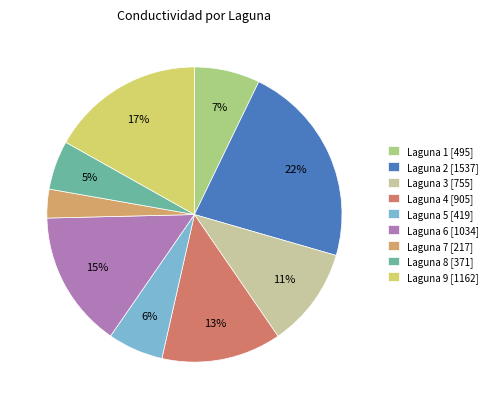

Which has a higher value, Laguna 9 [1162] or Laguna 3 [755]?

Laguna 9 [1162]